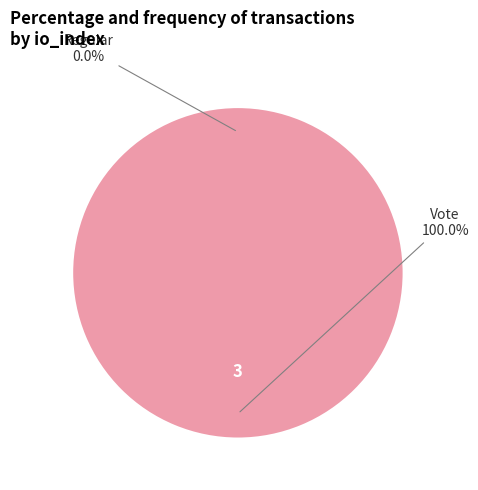

Is there a majority slice in this chart?

Yes